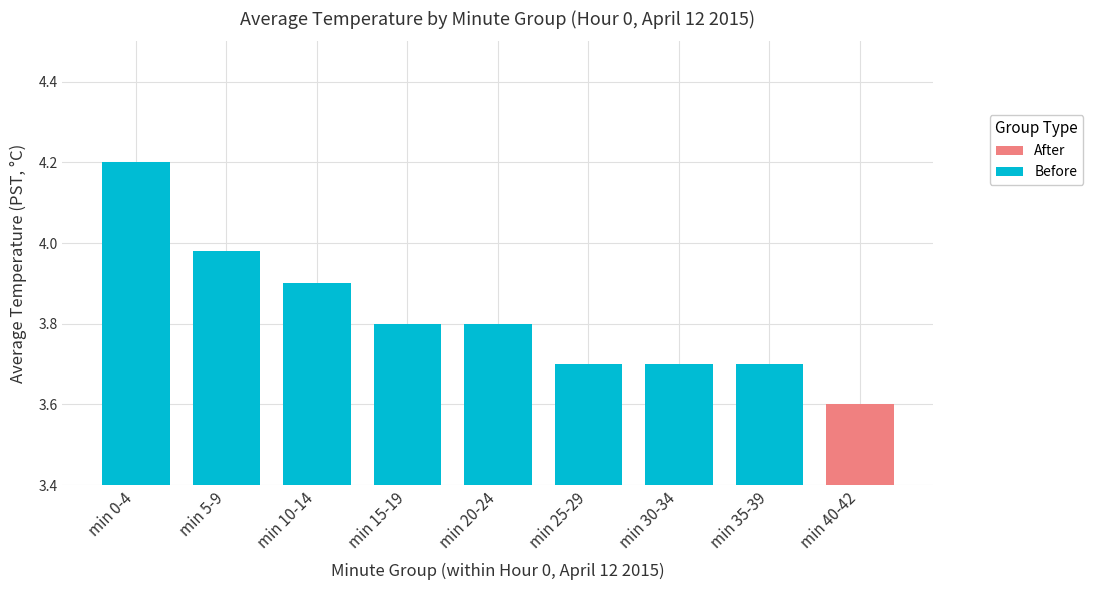

What is the change in value from min 0-4 to min 35-39?

-0.5